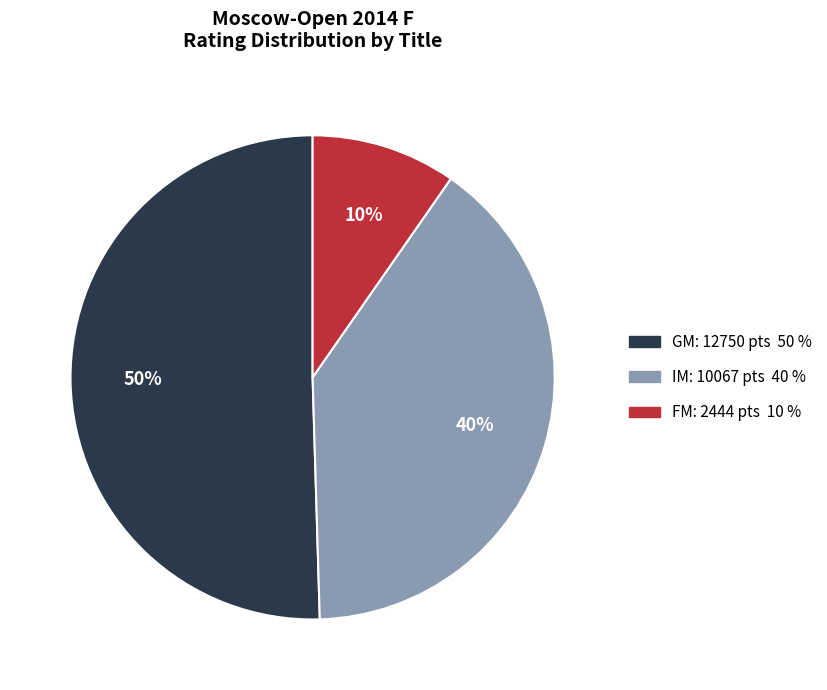

To the nearest percent, what is the average slice percentage?

33%